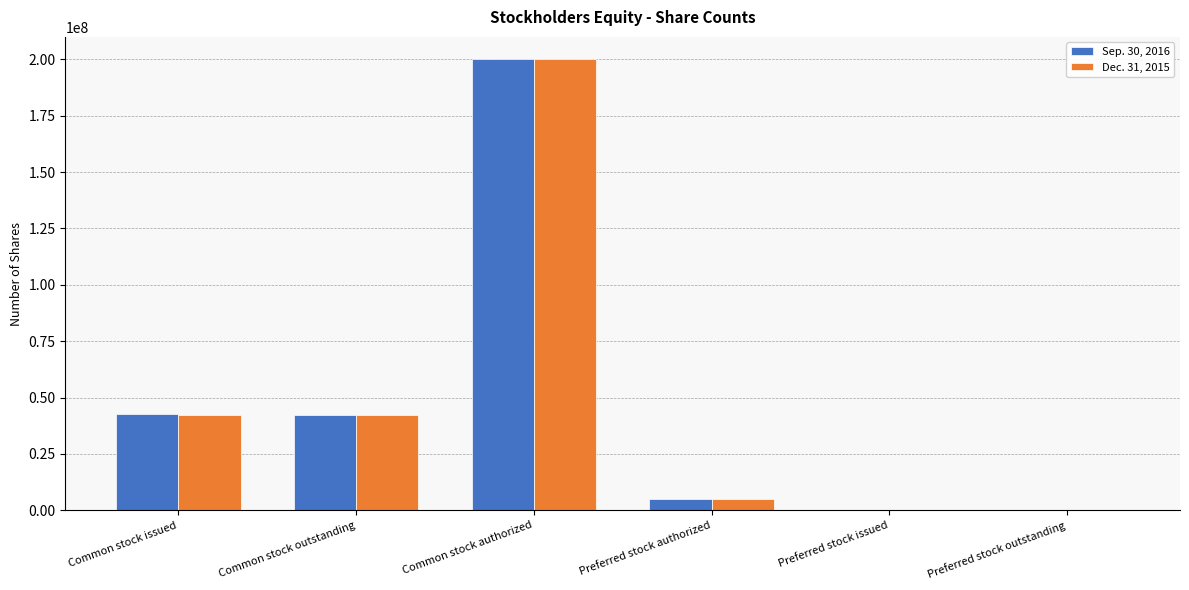

Read the Dec. 31, 2015 value at Common stock authorized.

200000000